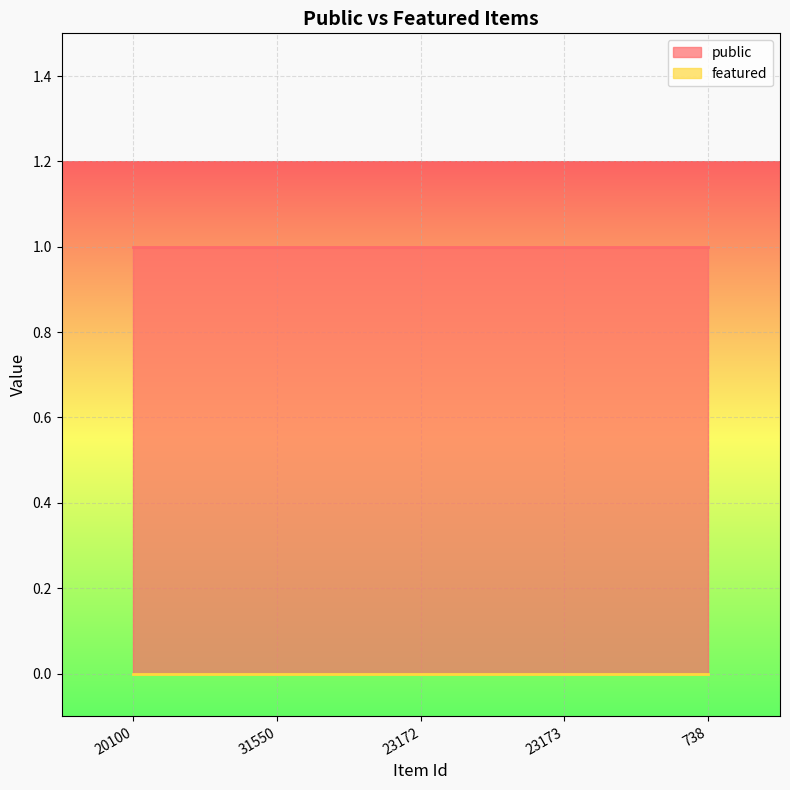

How many lines are shown in the chart?

2